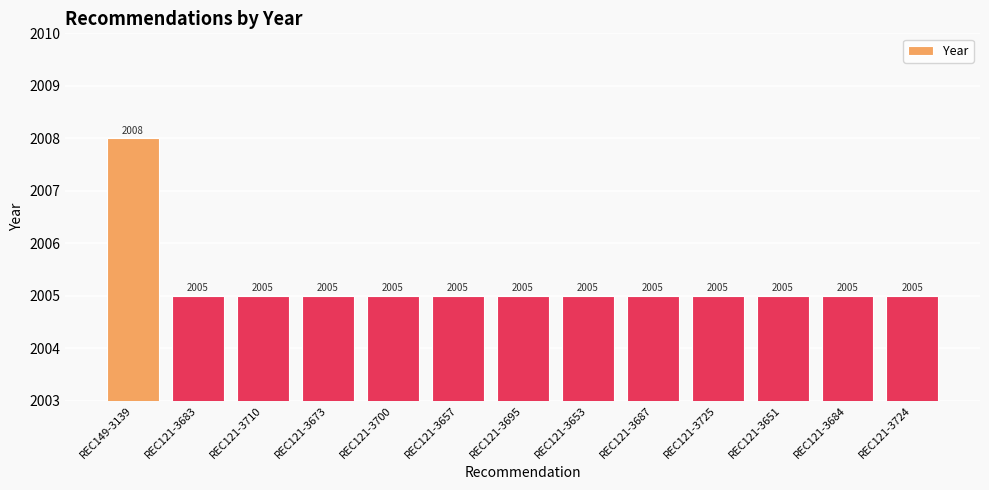

What is the maximum value shown in the chart?

2008